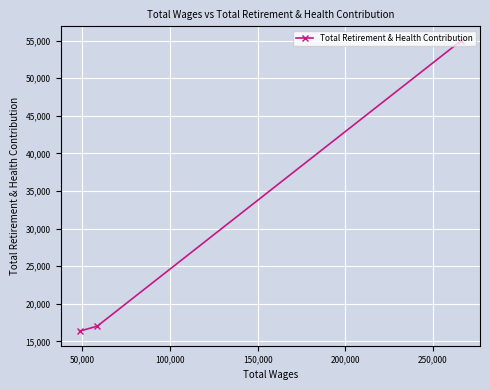

What is the minimum value shown in the chart?

16364